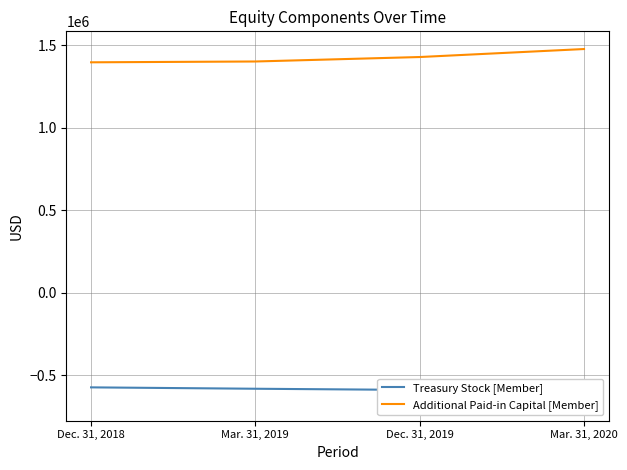

How many values in the Additional Paid-in Capital [Member] series are below 1429854?

2